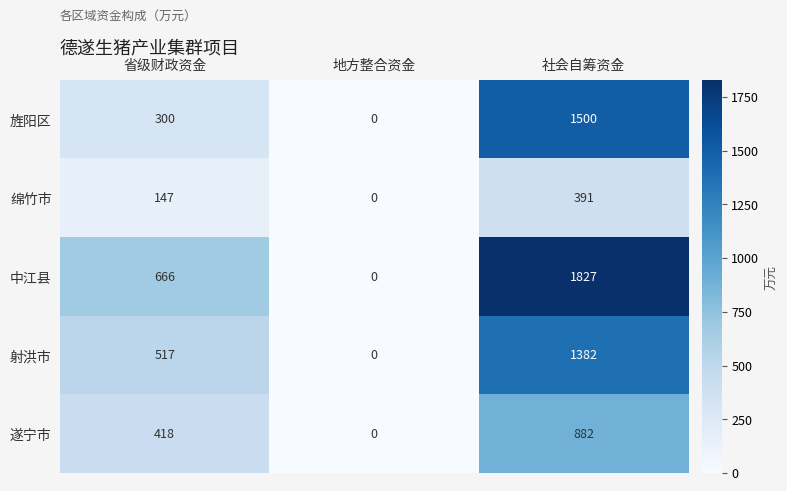

Where is 绵竹市 nearest to the value 195?

省级财政资金